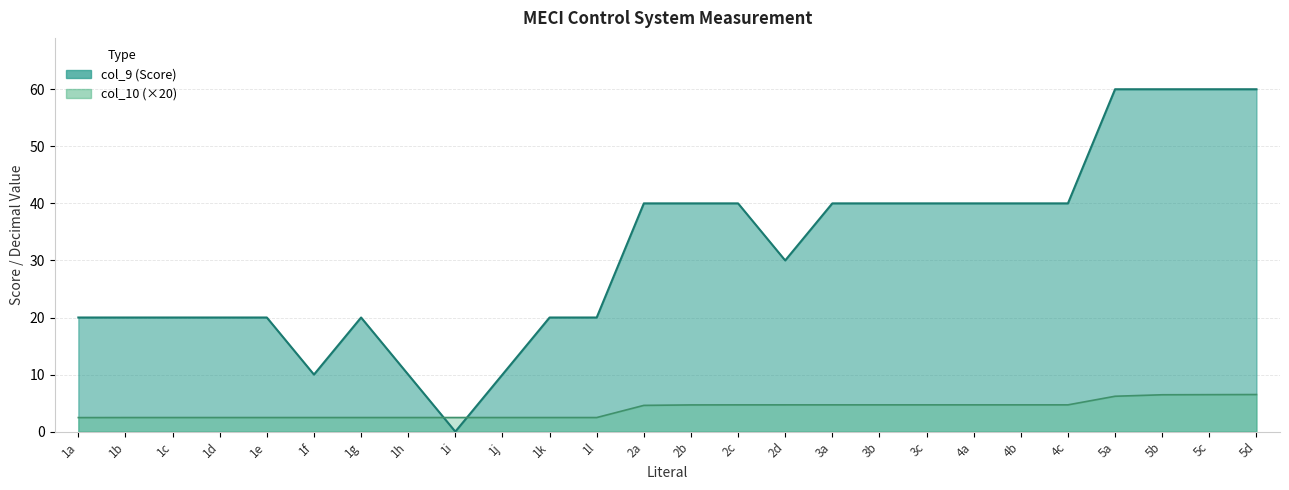

Rank the series by their maximum value, from highest to lowest.

col_9, col_10